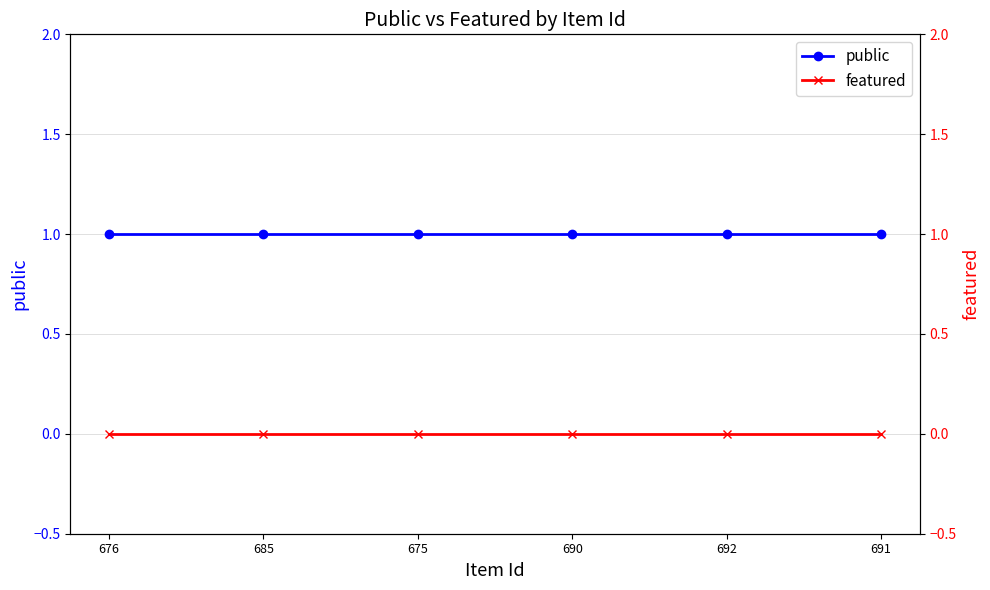

What is the average value of the public series?

1